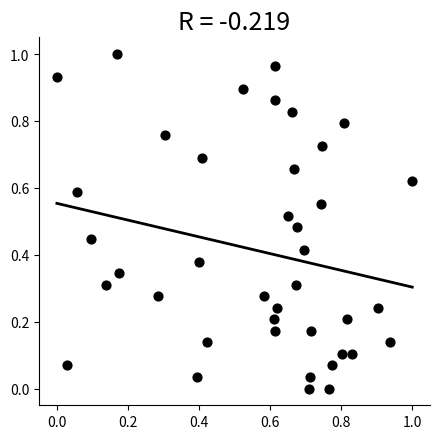

How many points are shown in the scatter plot?

40